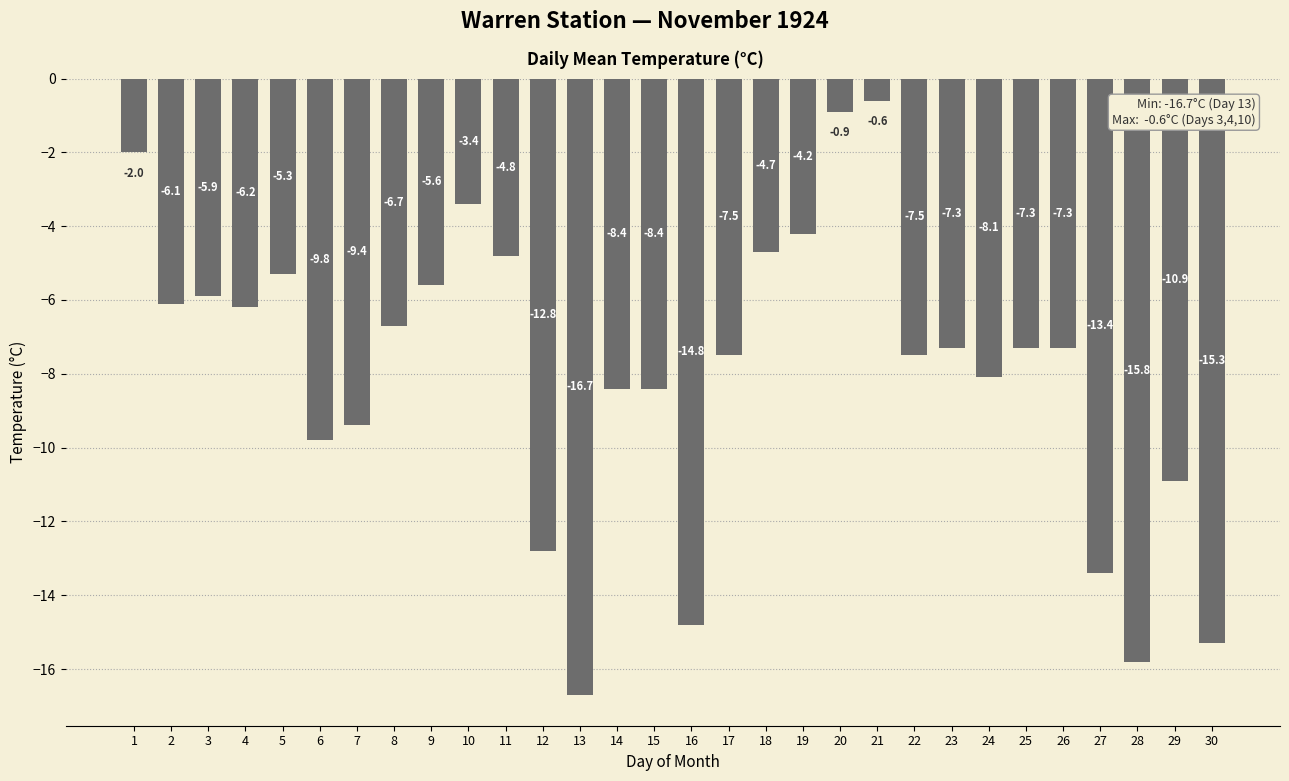

What is the difference between the values at 12 and 14?

4.4